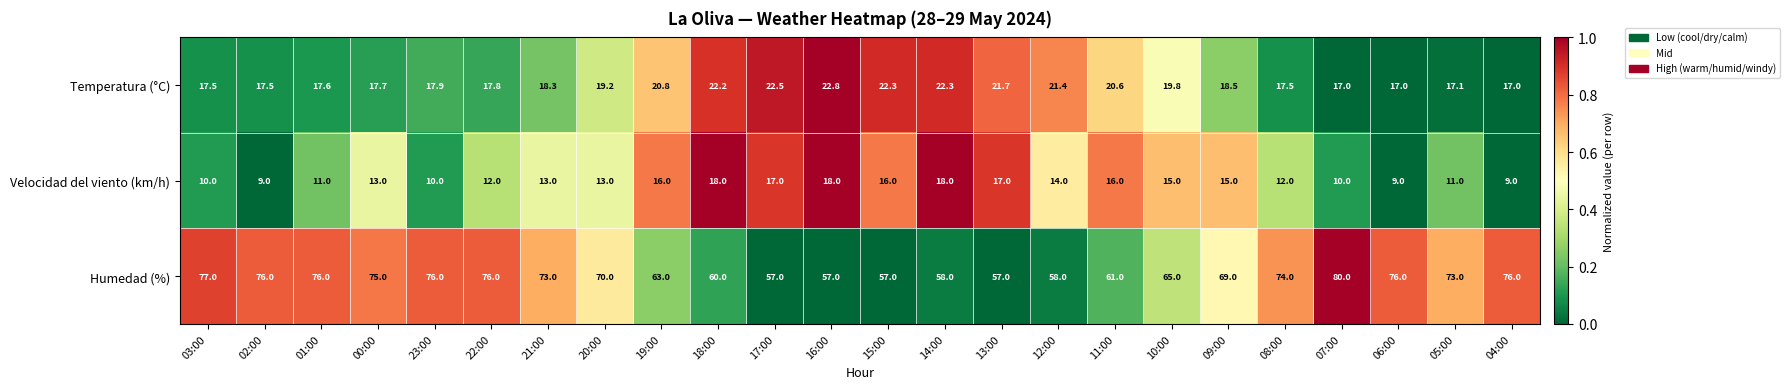

True or false: Velocidad del viento (km/h) has a value of 10.0 at 23:00.

True